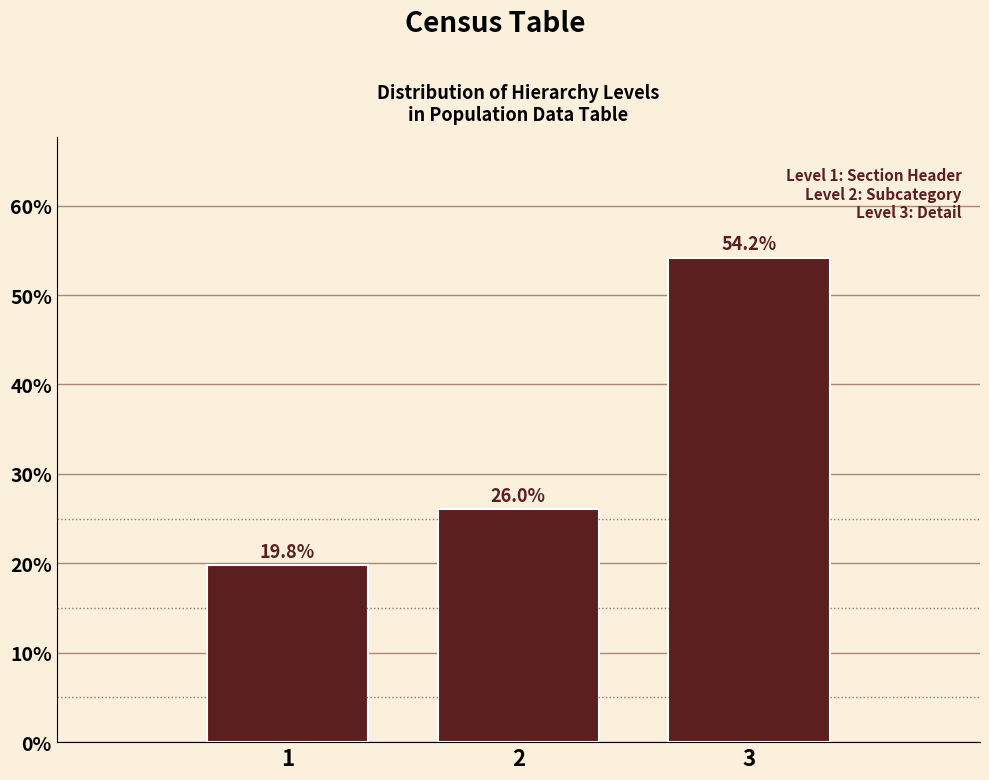

Reading left to right, transcribe all the data shown in this chart.

1=19.8	2=26.0	3=54.2